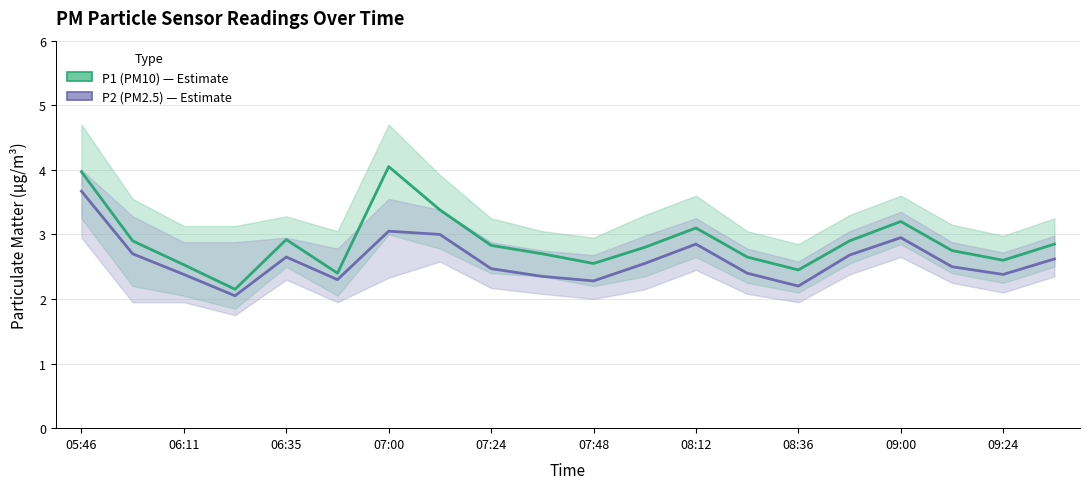

At 17, list the series in order from smallest to largest.

P2, P1